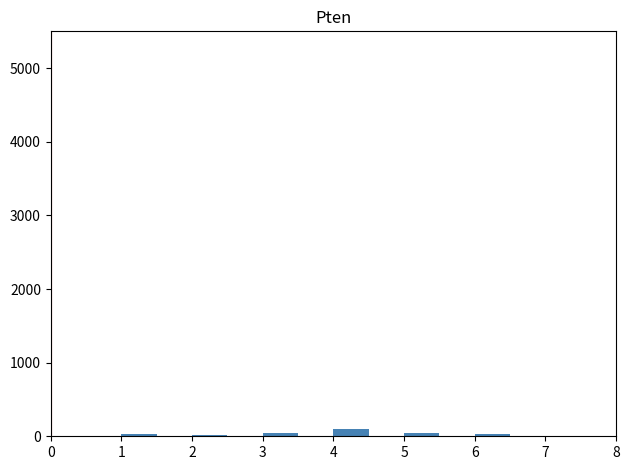

Reading left to right, transcribe this chart: for each bar, give the range it covers on the x-axis and its height. The values are not printed on the chart, so give them approximately, as read against the axis.

0.0 to 0.5: 0
0.5 to 1.0: 0
1.0 to 1.5: under 100
1.5 to 2.0: 0
2.0 to 2.5: under 100
2.5 to 3.0: 0
3.0 to 3.5: under 100
3.5 to 4.0: 0
4.0 to 4.5: 100
4.5 to 5.0: 0
5.0 to 5.5: under 100
5.5 to 6.0: 0
6.0 to 6.5: under 100
6.5 to 7.0: 0
7.0 to 7.5: 0
7.5 to 8.0: 0